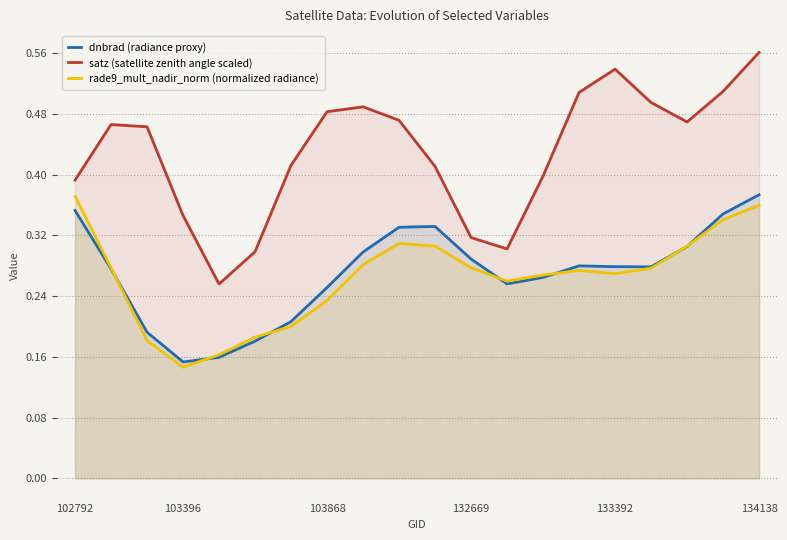

True or false: dnbrad (radiance proxy) and satz (satellite zenith angle scaled) intersect in this chart.

False